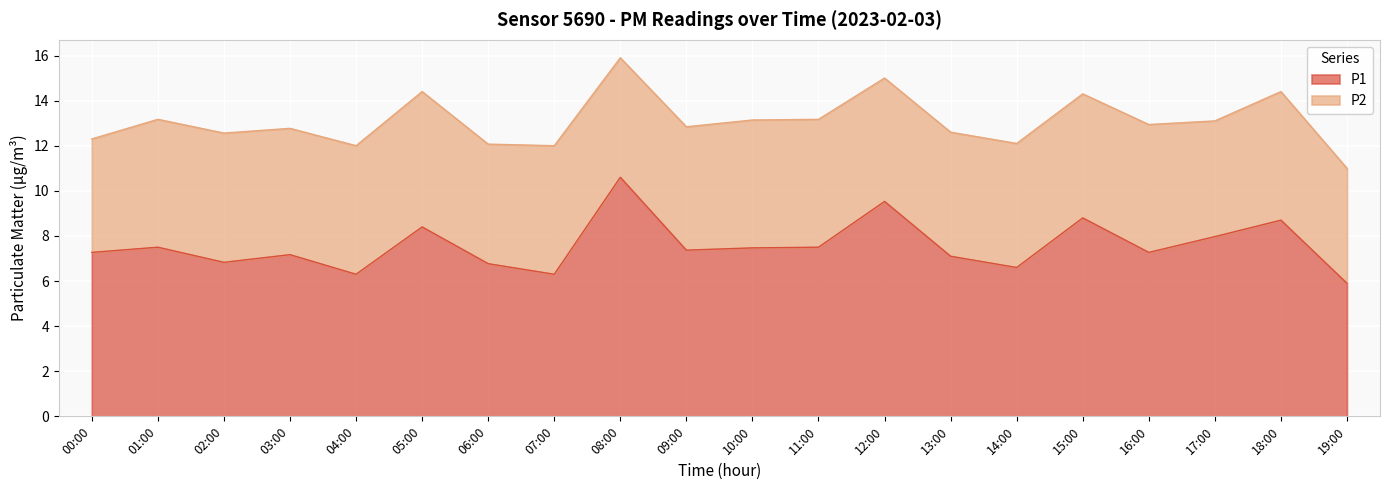

At which category does the chart reach its peak across all series?

08:00